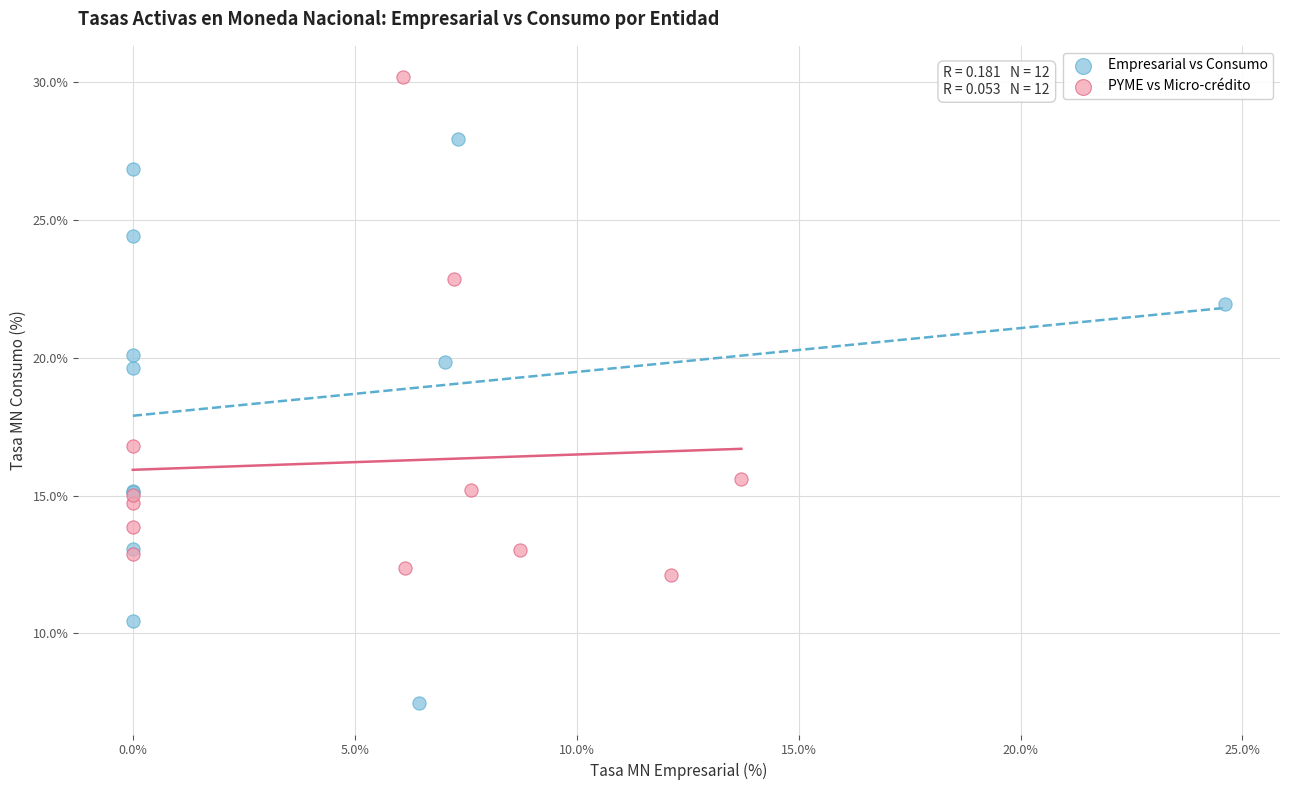

Which series reaches the maximum Y coordinate?

PYME vs Micro-crédito